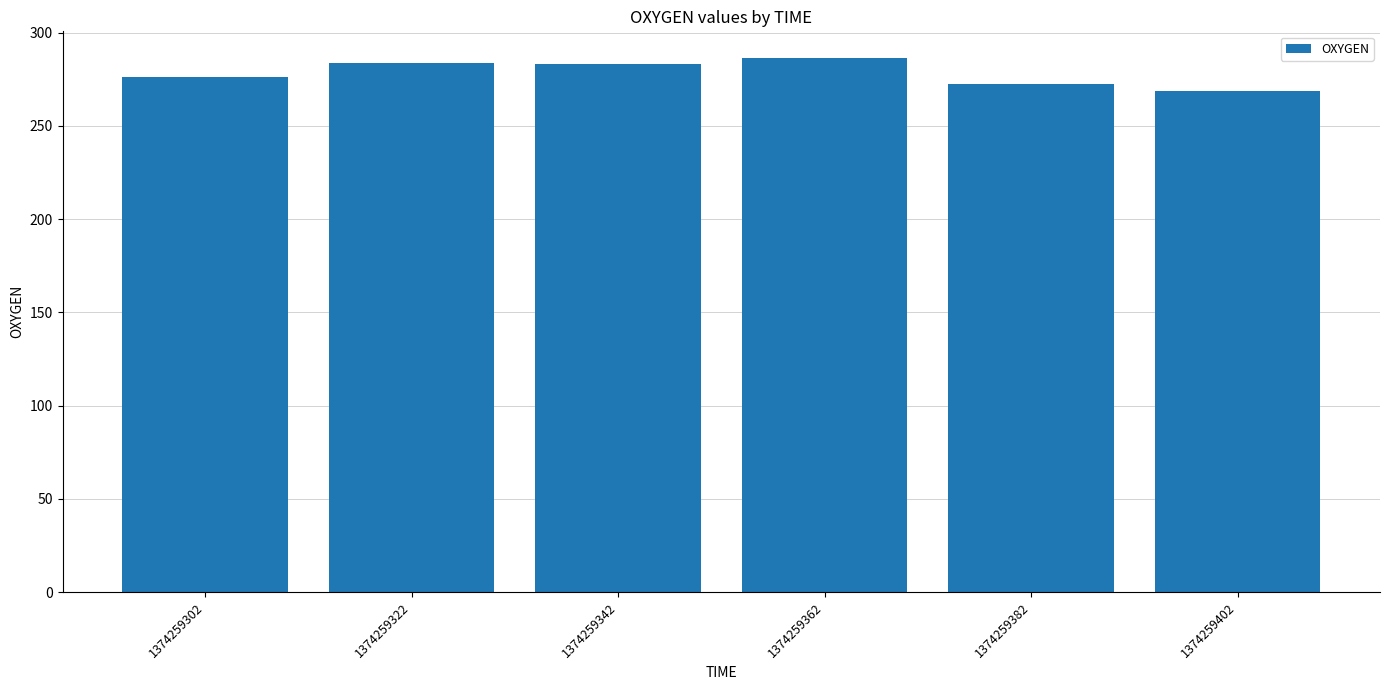

What is the smallest value displayed?

268.6